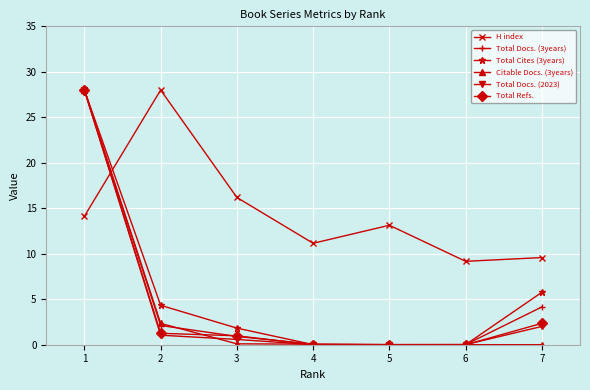

What is the value of the H index point at the 2nd from the left?

28.0